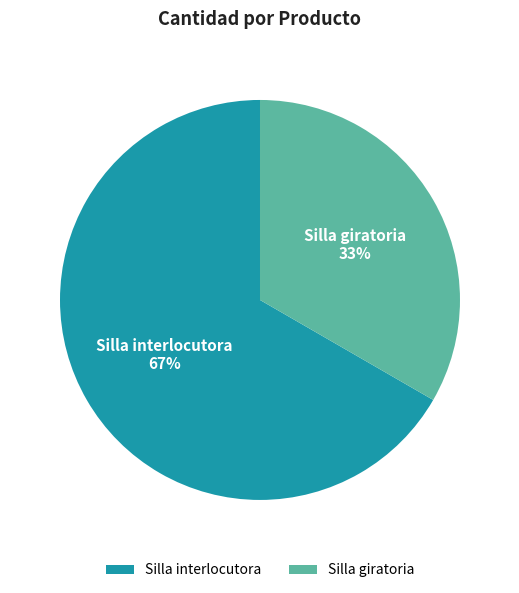

Is Silla interlocutora the majority of the pie?

Yes